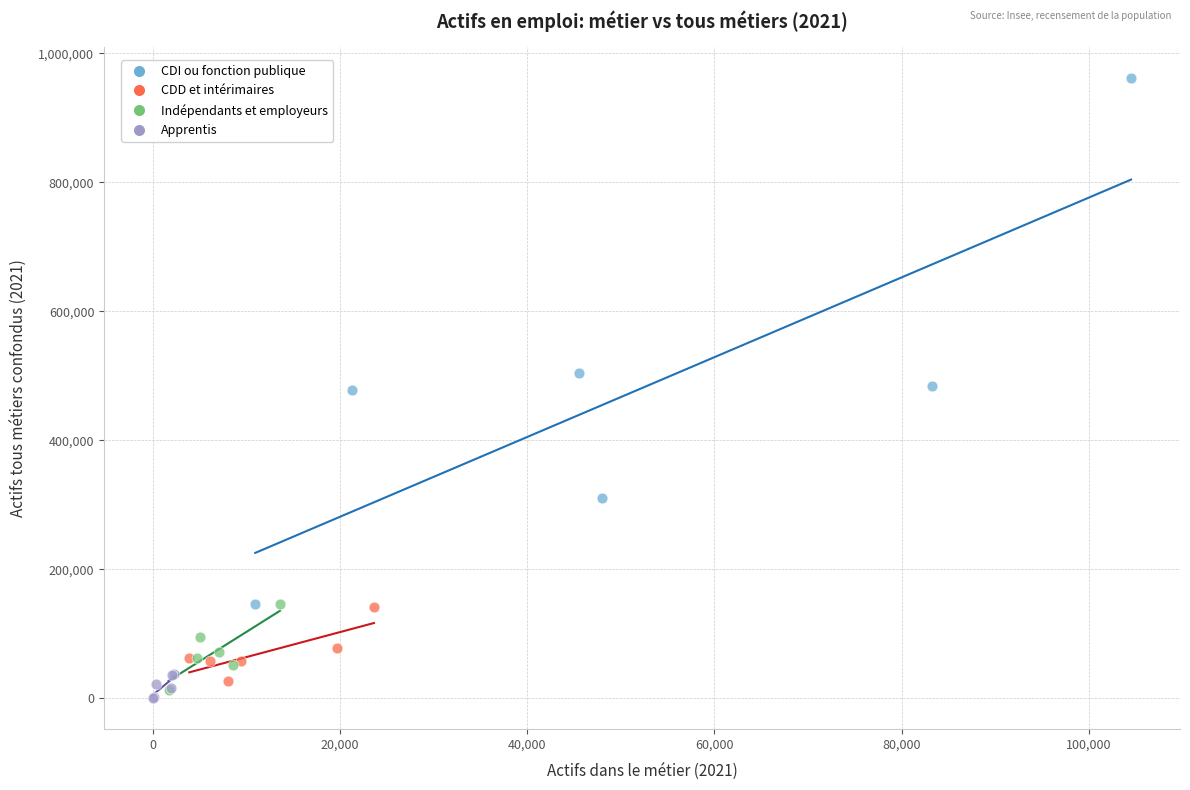

Which series reaches the maximum Y coordinate?

CDI ou fonction publique